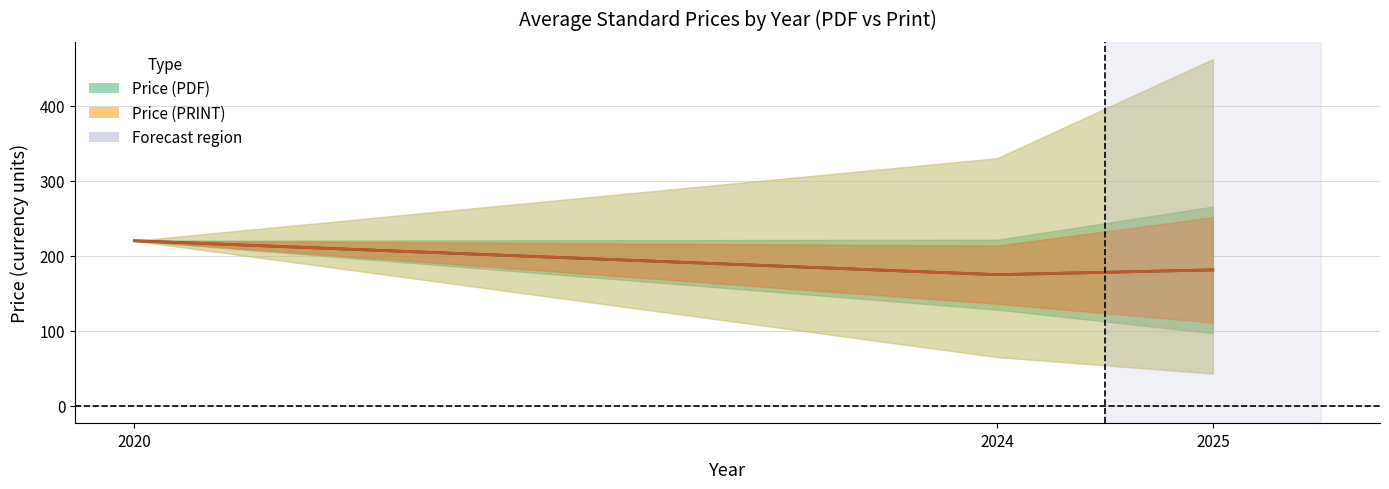

True or false: Price (PRINT) and Price (PDF) intersect in this chart.

False